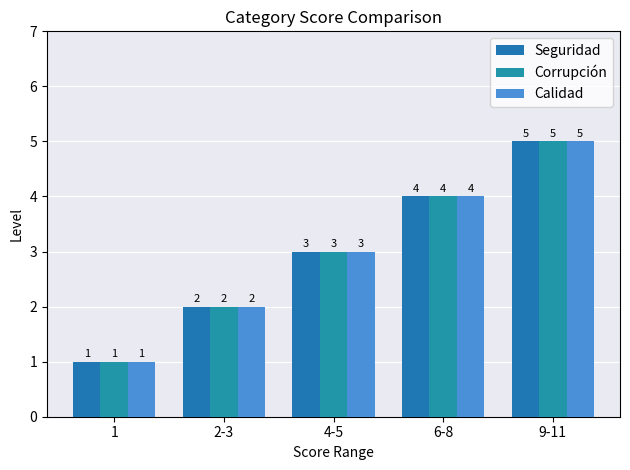

Is it true that Corrupción equals 3 at 4-5?

True